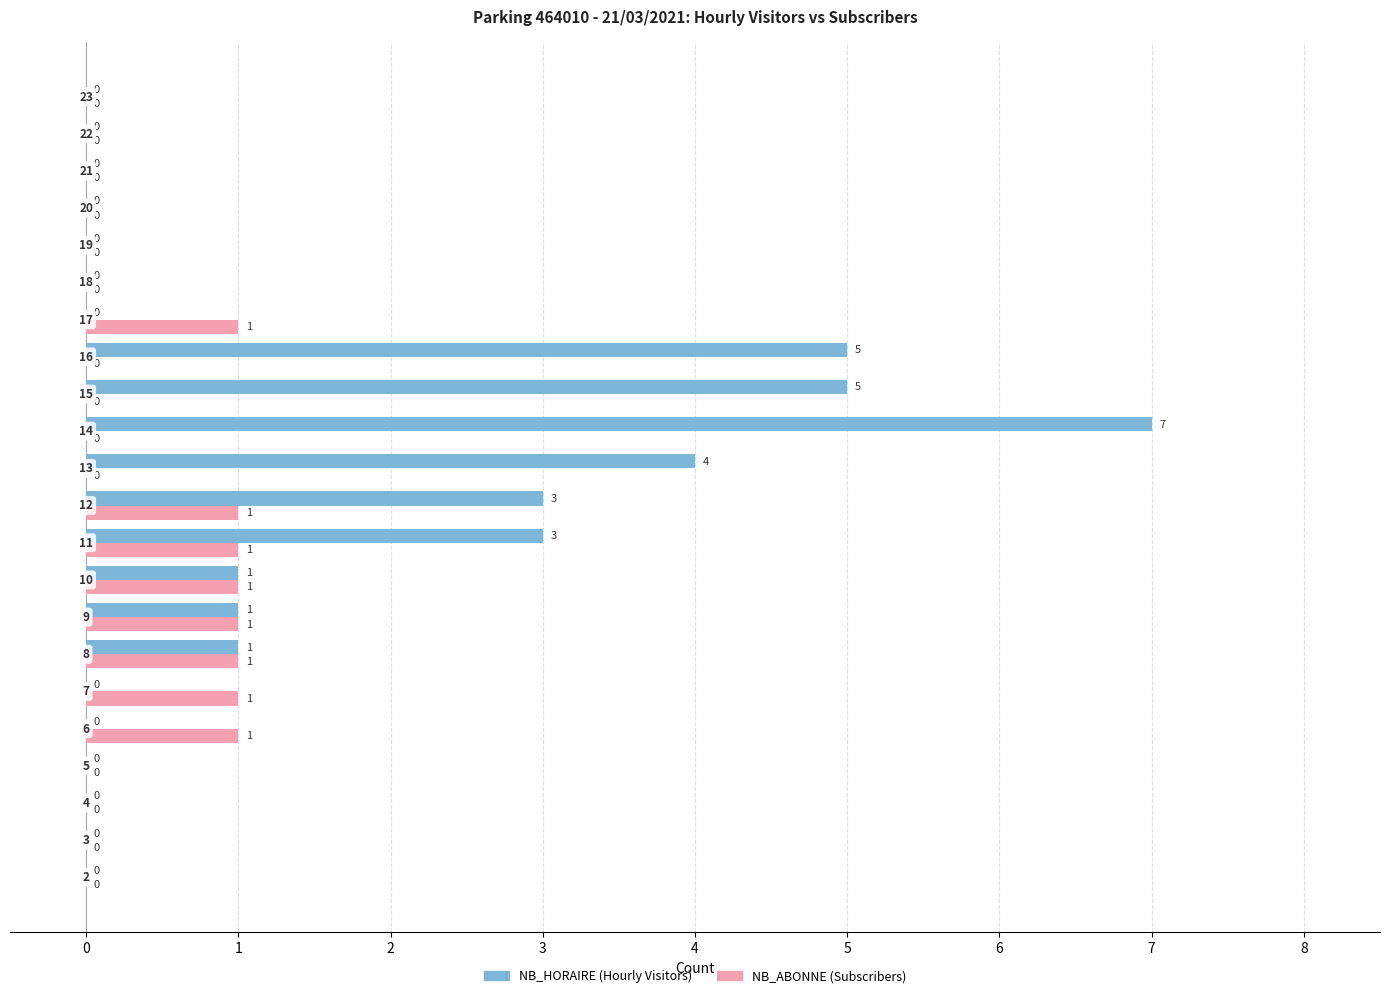

What is the greatest value displayed?

7